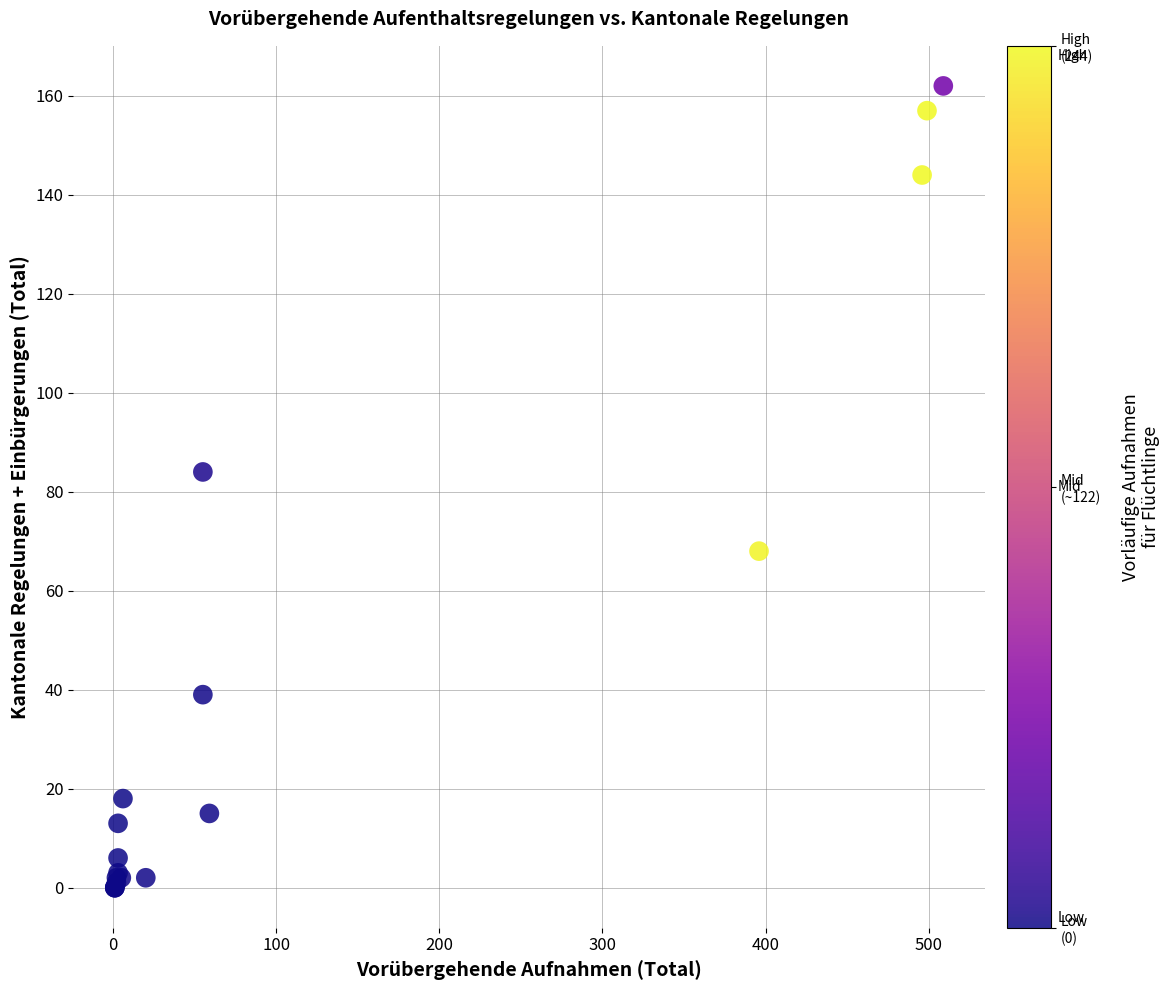

What Y value in the scatter plot is closest to 81?

84